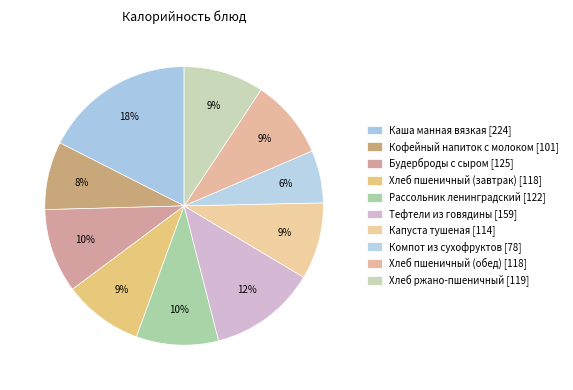

What is the change in value from Каша манная вязкая to Хлеб пшеничный (завтрак)?

-106